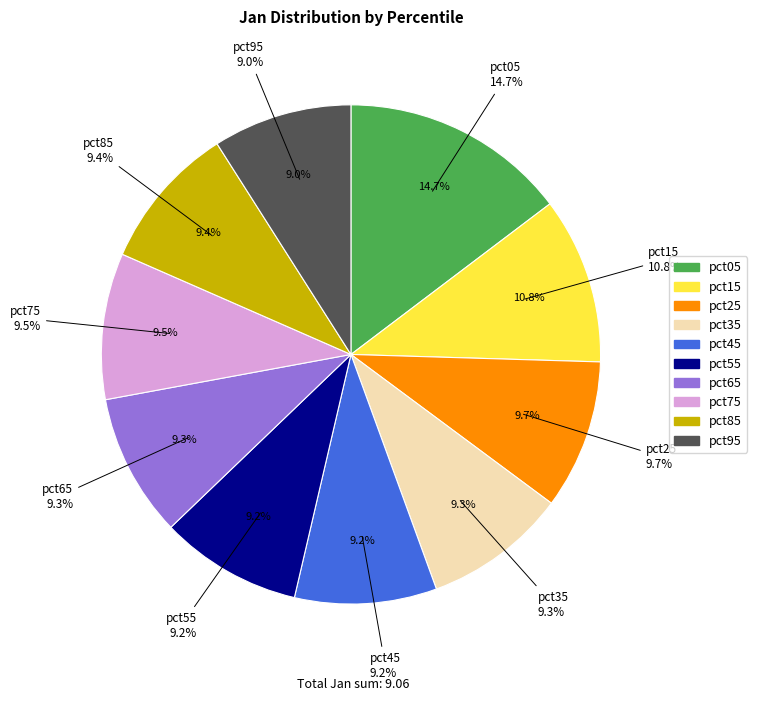

To the nearest percent, what percentage of the pie is pct75?

9%